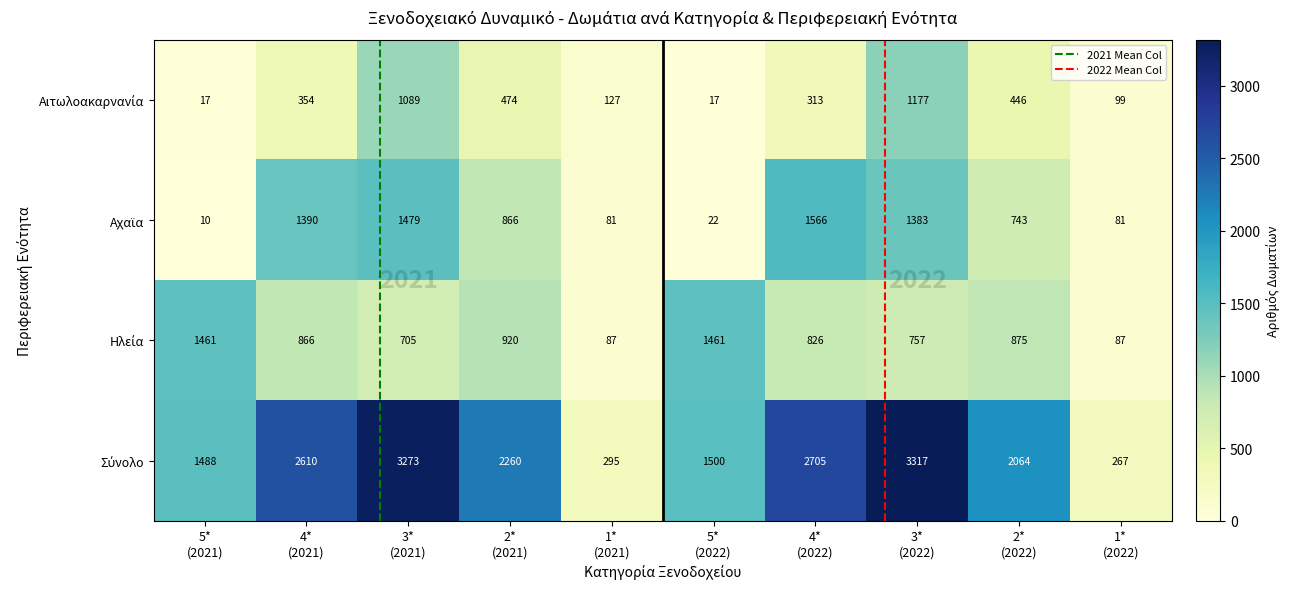

Is the value of Σύνολο at Σύνολο greater than the value of Αχαϊα at Αιτωλοακαρνανία?

Yes